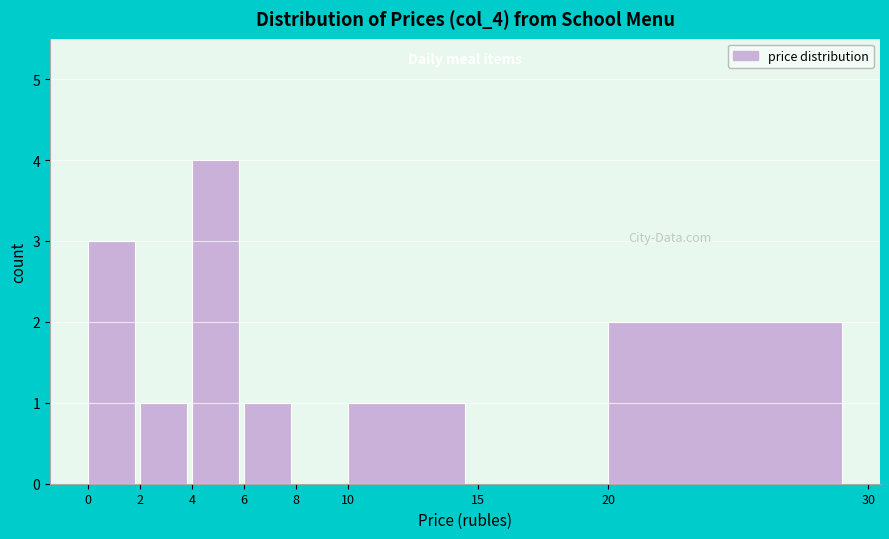

Which range on the x-axis has the tallest bar?

4 to 6